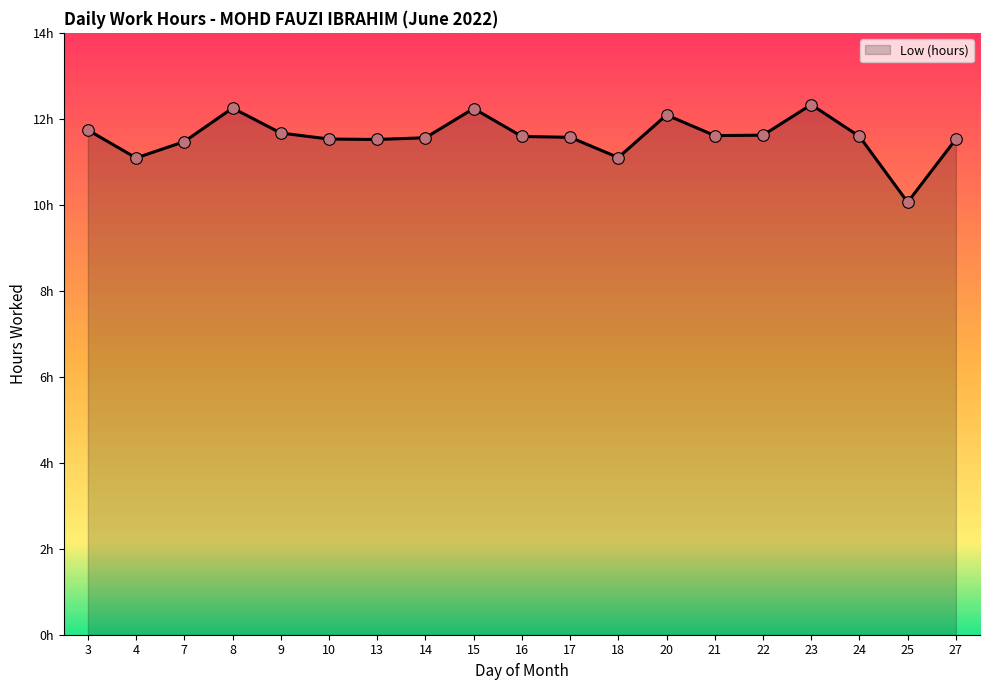

What is the change in value from 17 to 23?

+0.8